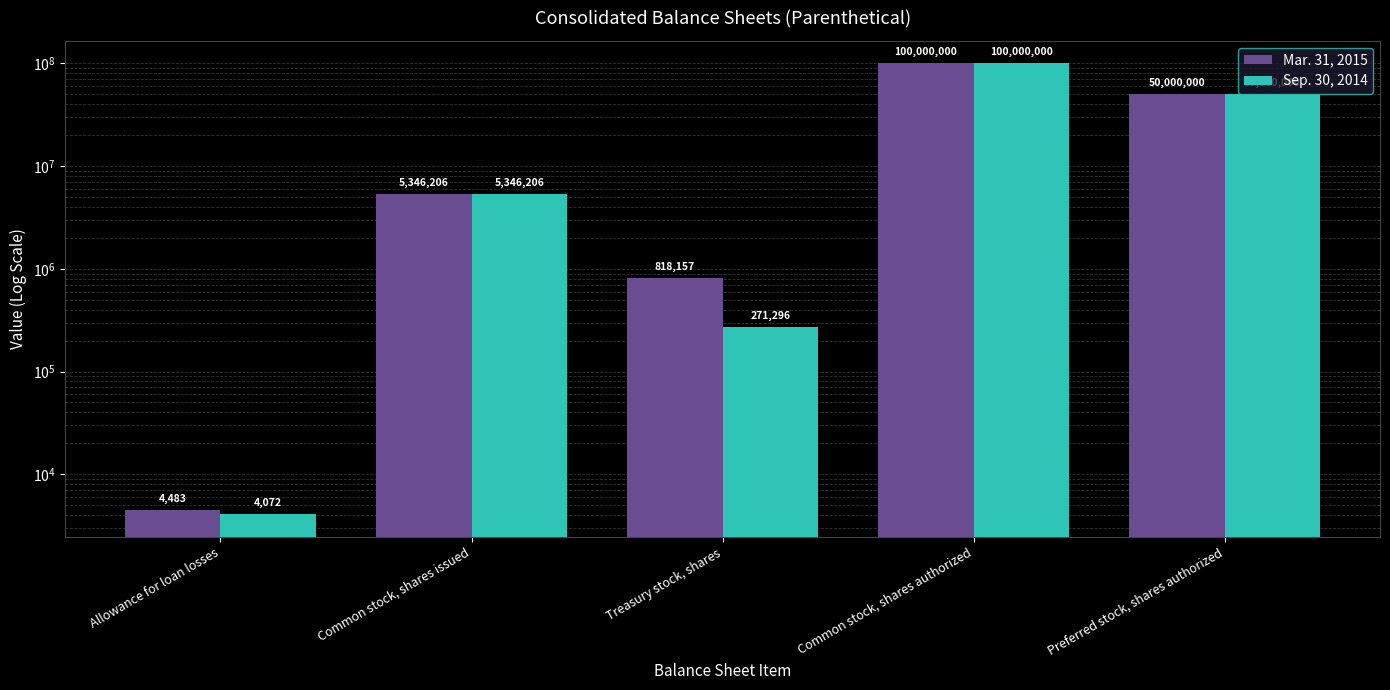

Reading left to right, what are all the values shown in this chart?

Mar. 31, 2015: Allowance for loan losses=4483	Common stock, shares issued=5346206	Treasury stock, shares=818157	Common stock, shares authorized=100000000	Preferred stock, shares authorized=50000000
Sep. 30, 2014: Allowance for loan losses=4072	Common stock, shares issued=5346206	Treasury stock, shares=271296	Common stock, shares authorized=100000000	Preferred stock, shares authorized=50000000